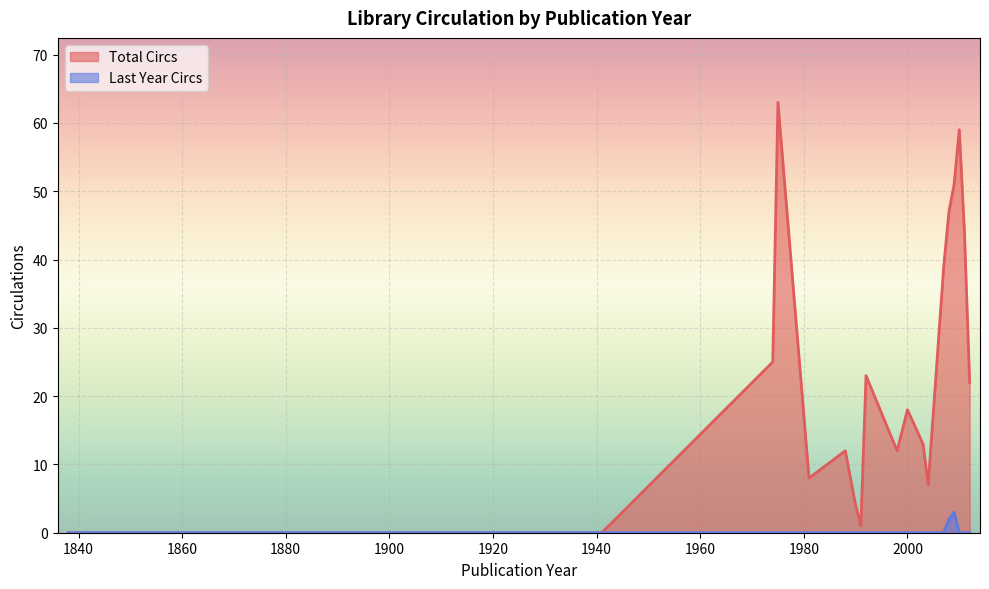

Which series changed the most between 1914 and 2003?

Total Circs